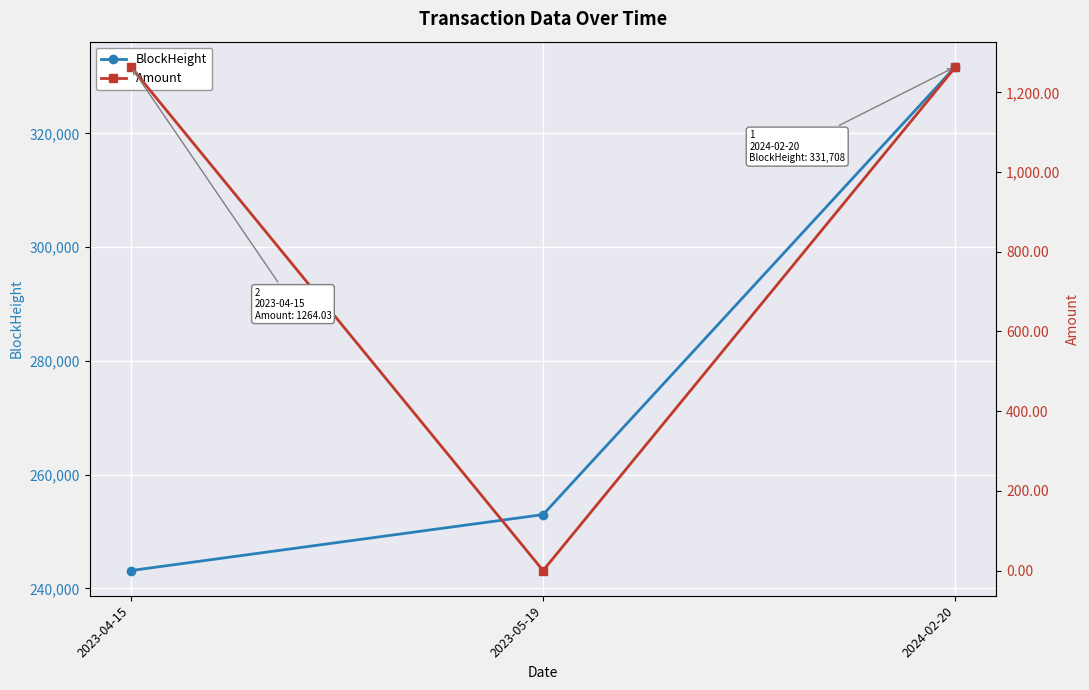

Which category has the lowest value in the BlockHeight series?

2023-04-15